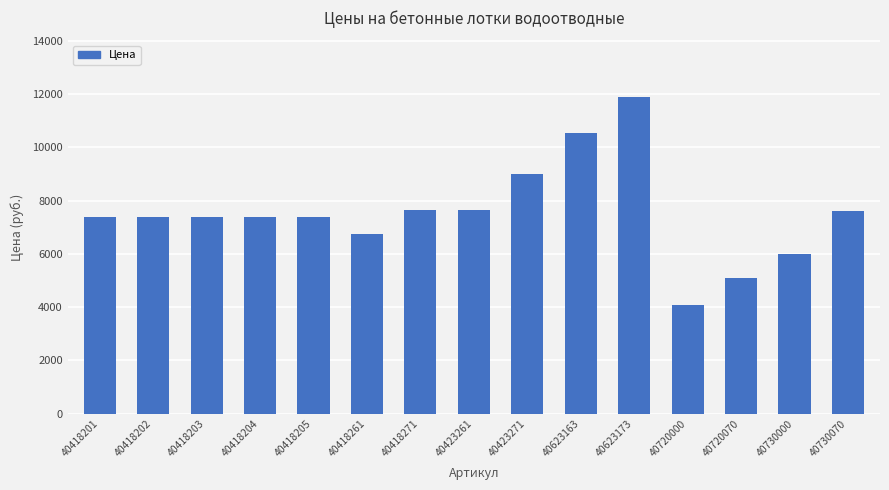

What is the maximum value shown in the chart?

11880